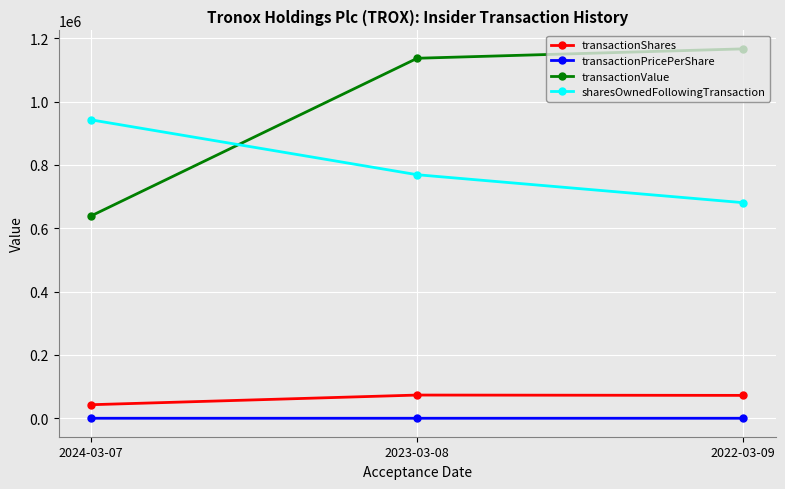

What is the sum of all sharesOwnedFollowingTransaction values?

2391799.0